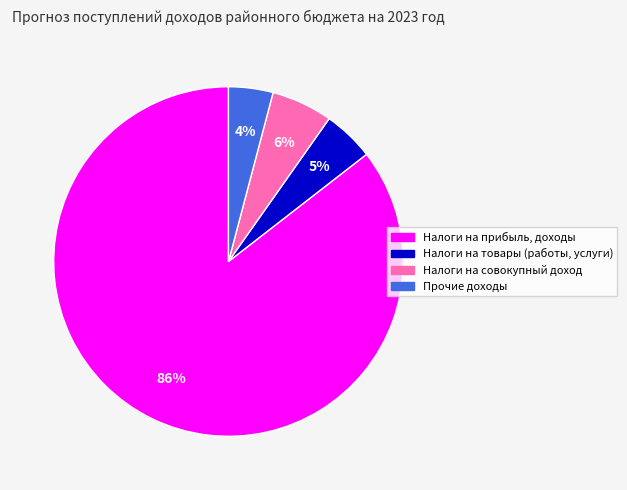

To the nearest percent, what is the difference between the largest and smallest slice percentages?

81%